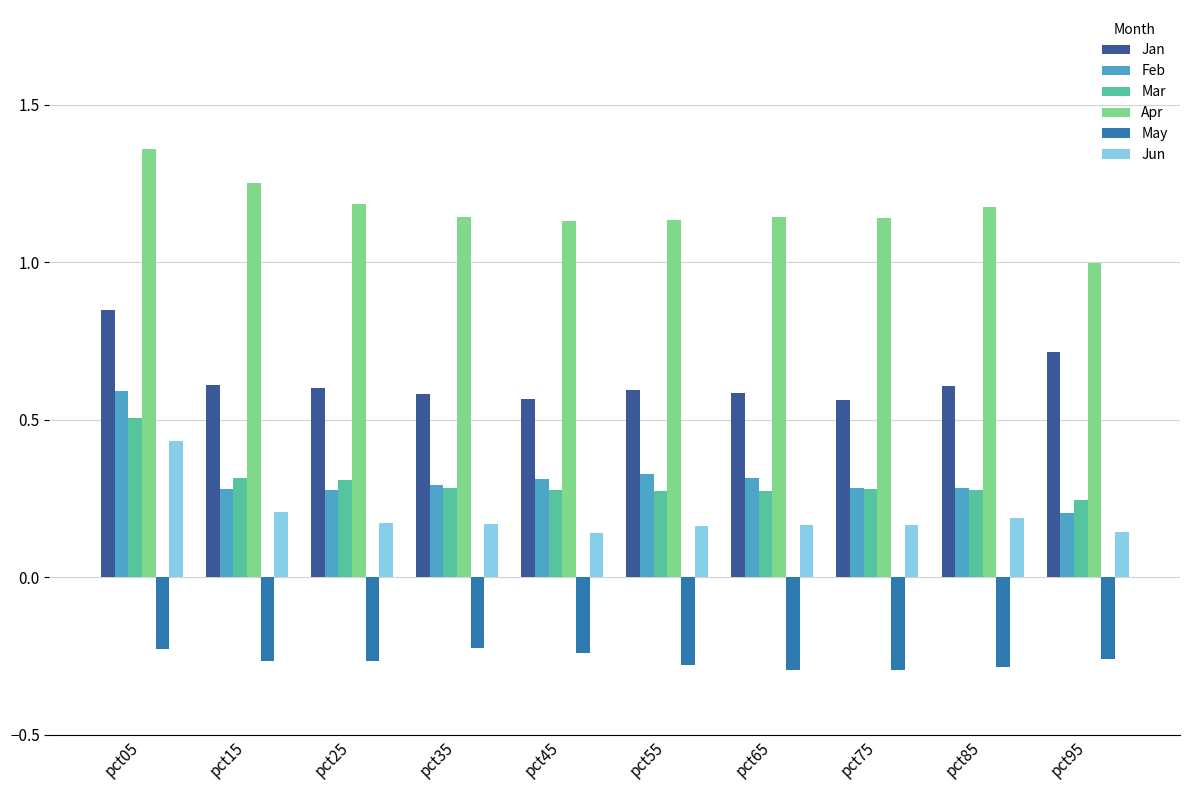

The Apr series shows 0.6 at pct45. True or false?

False